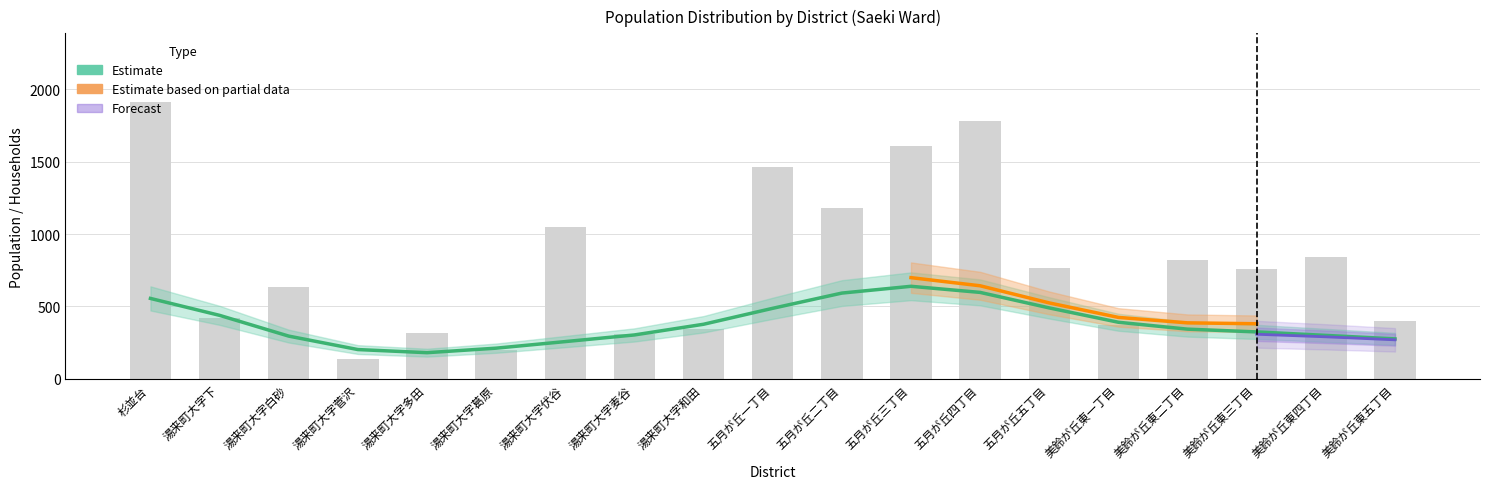

What is the label of the 10th bar from the right?

五月が丘一丁目